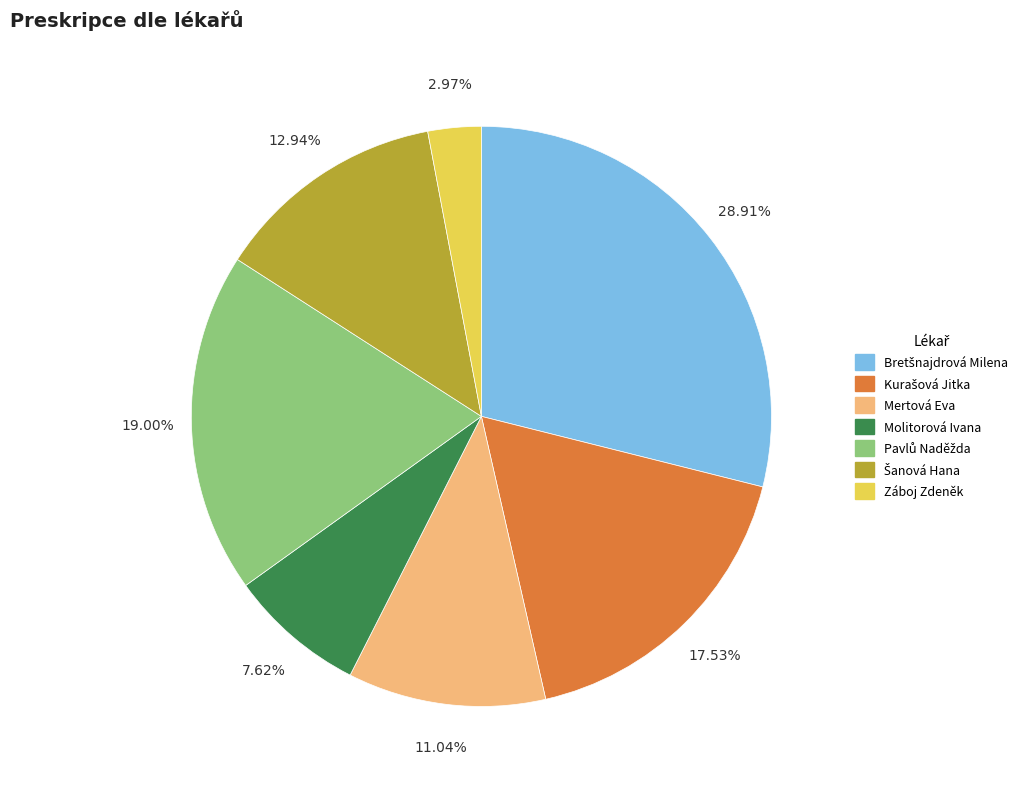

Which category has the smallest portion of the pie?

Záboj Zdeněk